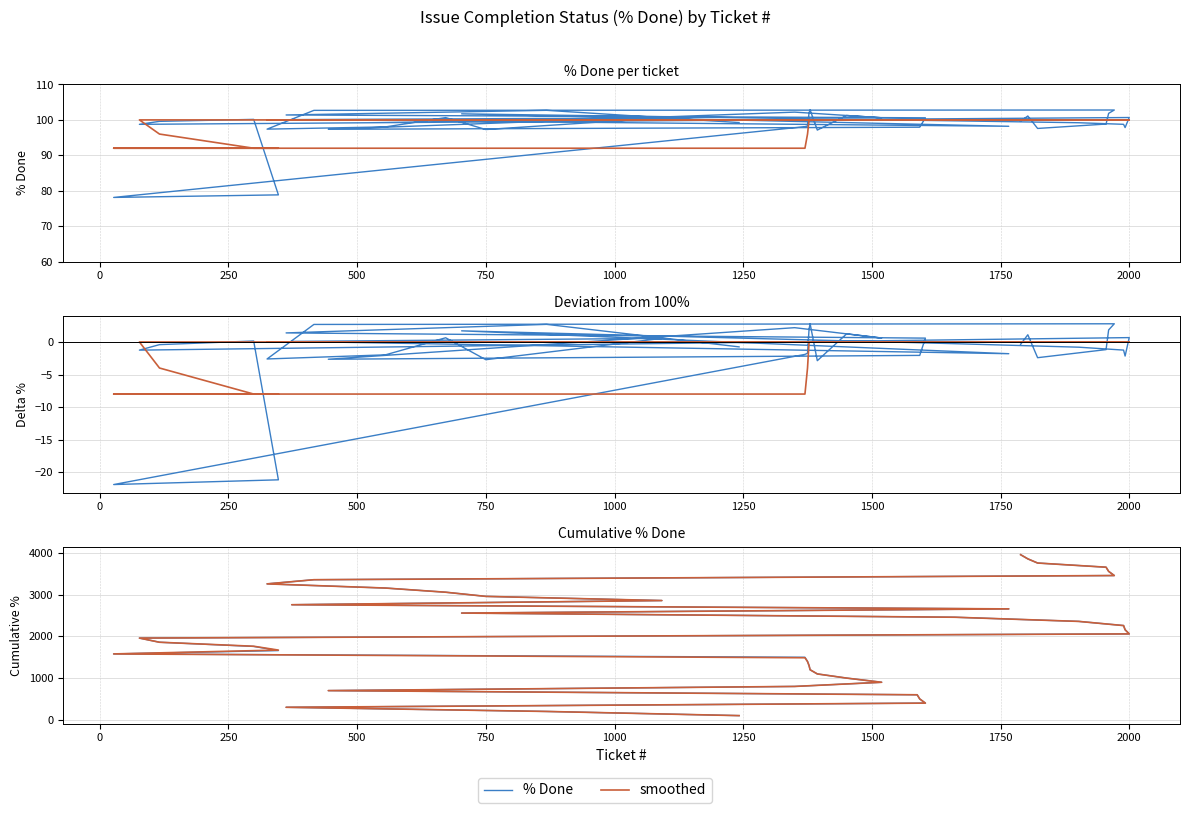

What is the highest value of the smoothed series?

100.0